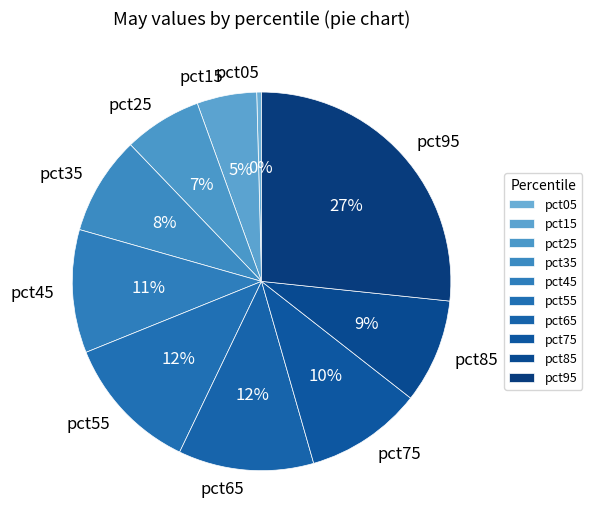

What percentage is the pct15 slice, to the nearest percent?

5%